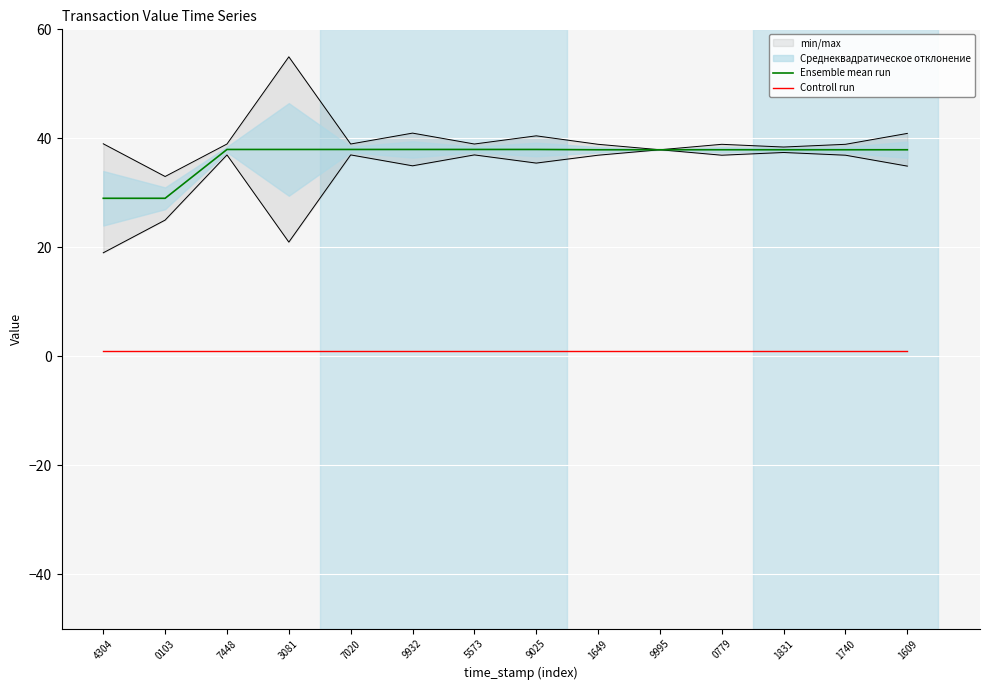

The Ensemble mean run series shows 50.7 at 3081. True or false?

False